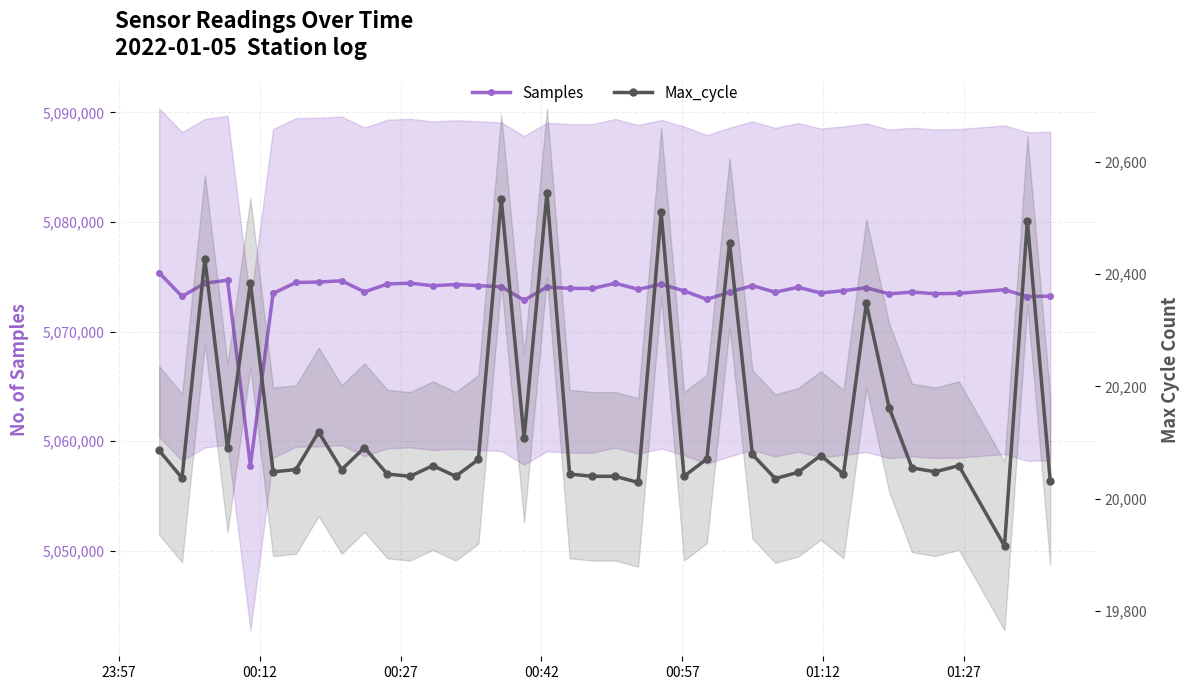

How many interior local valleys does the Samples series have?

13